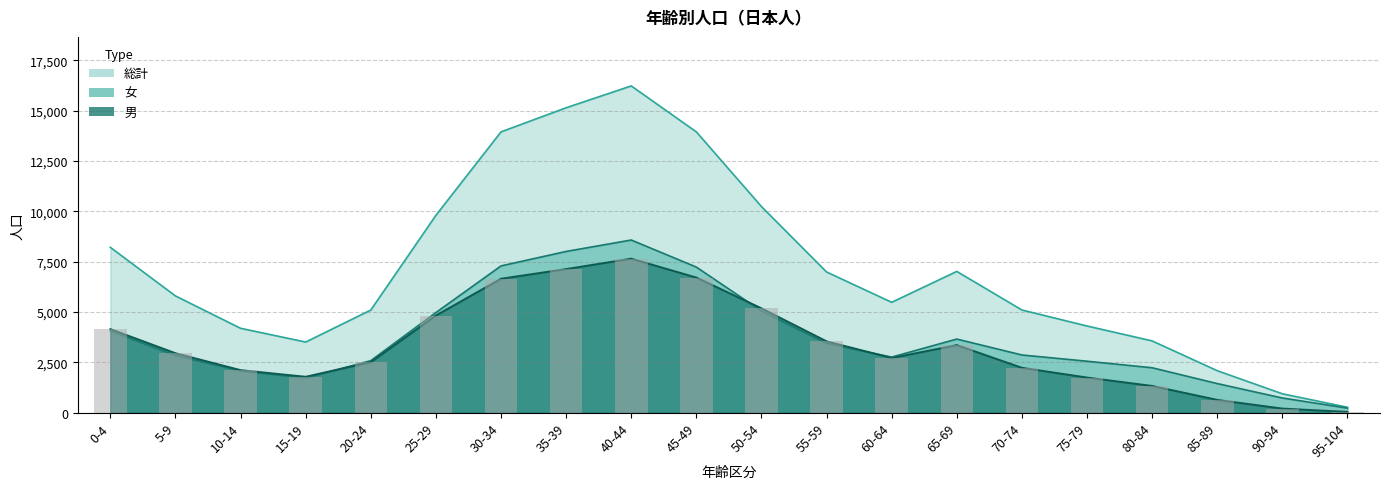

Read the 女 value at 95-104, to the nearest 50.

250